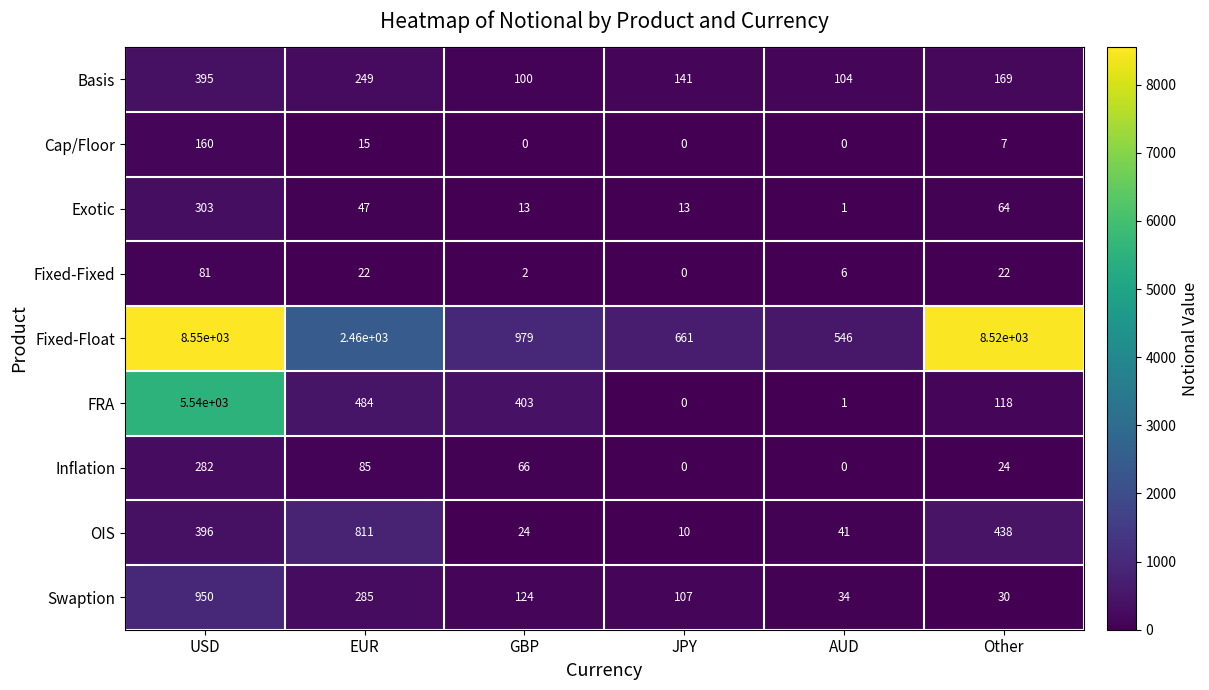

Is the value of Basis at JPY greater than the value of Cap/Floor at GBP?

Yes